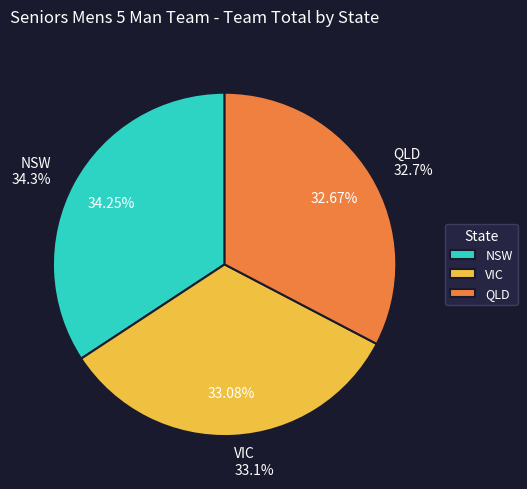

Is there any slice that represents more than half of the pie?

No